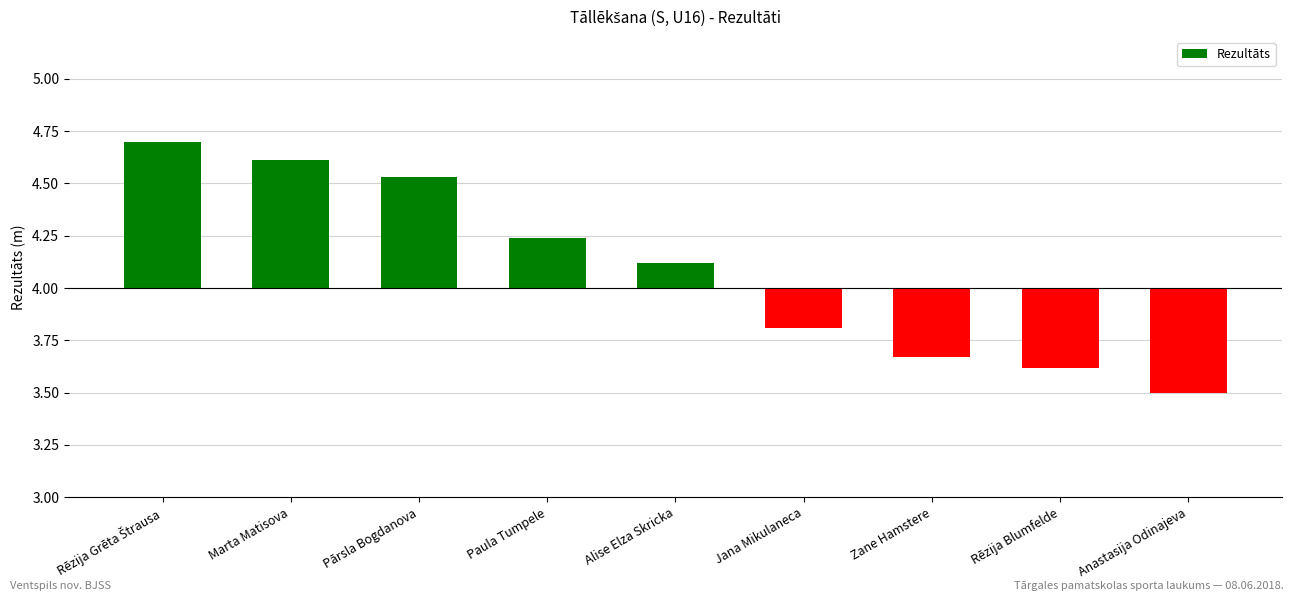

What is the difference between the maximum and second lowest values?

1.1